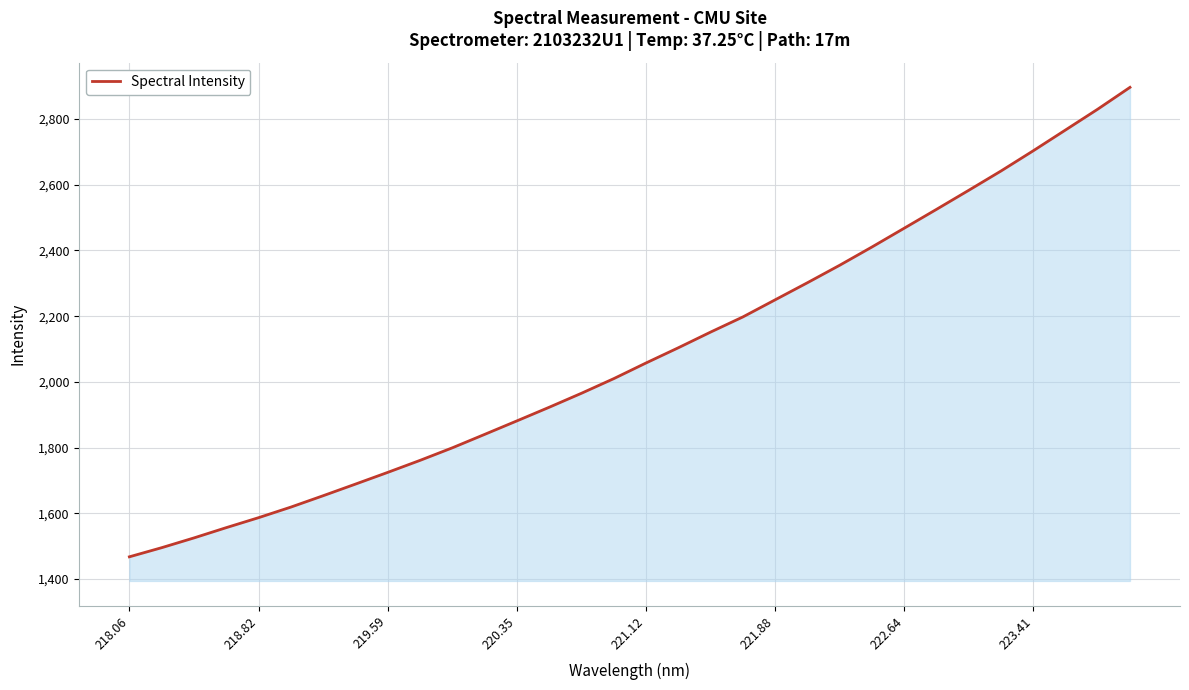

What is the difference between the maximum and minimum values?

1428.3